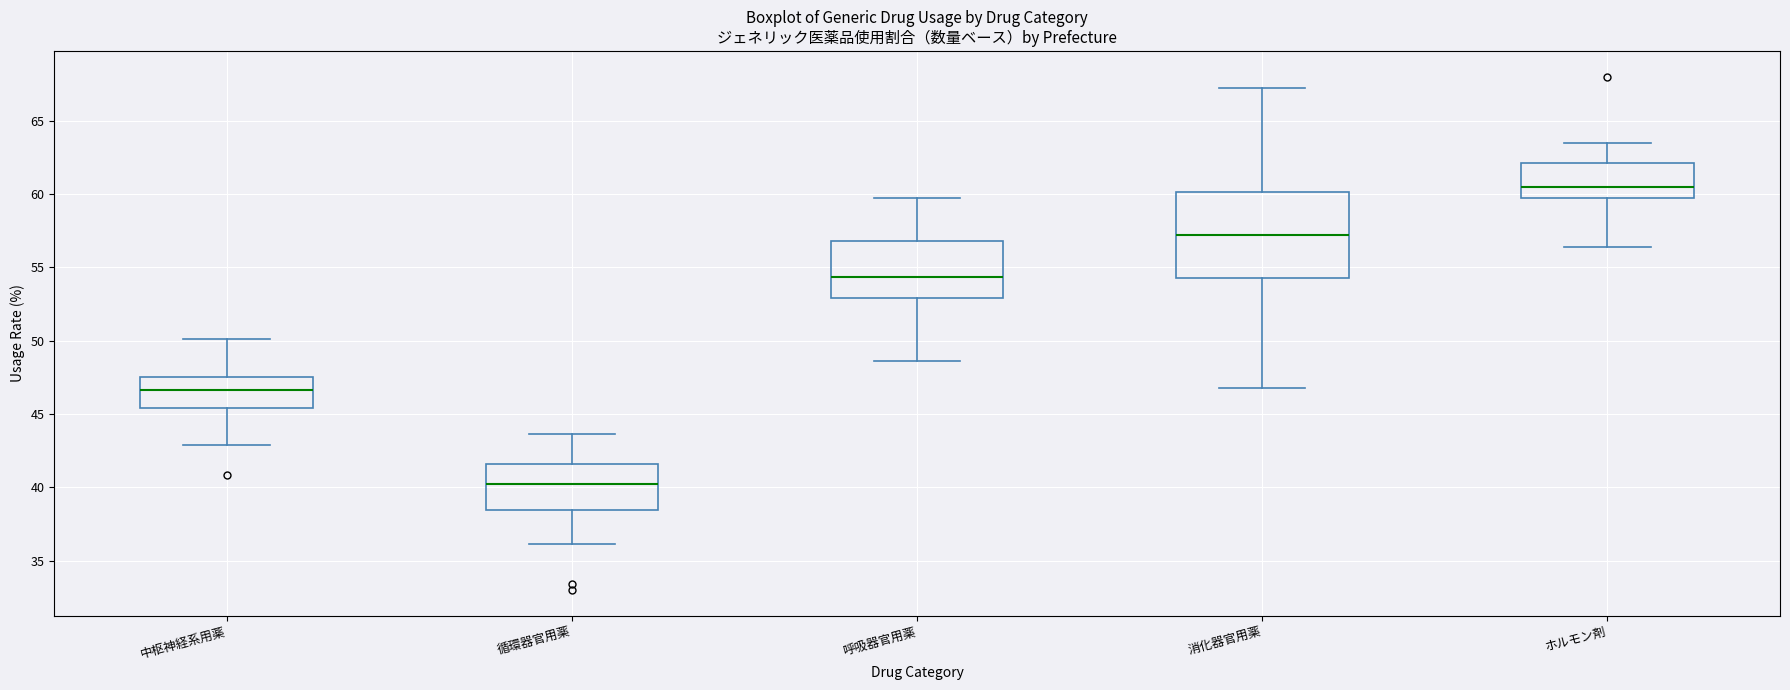

Where is the lower edge of the box for 呼吸器官用薬 on the y-axis? The values are not printed on the chart, so give them approximately, as read against the axis.

53.0